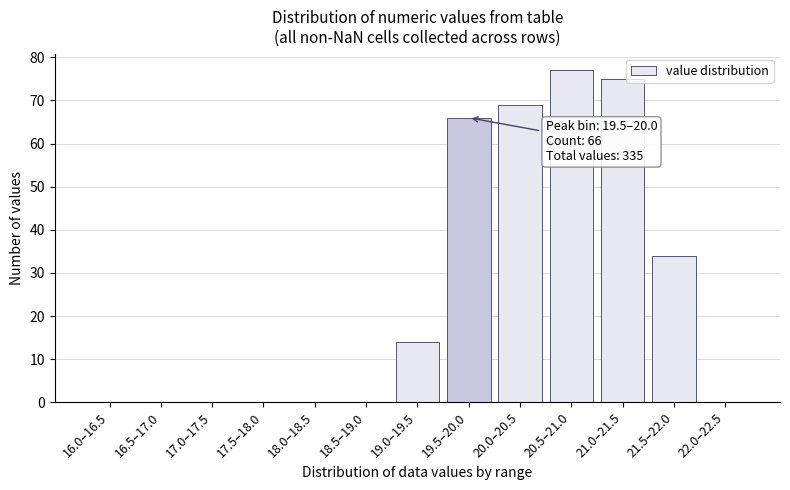

Reading right to left, extract all data points from this chart.

22.0–22.5=0	21.5–22.0=34	21.0–21.5=75	20.5–21.0=77	20.0–20.5=69	19.5–20.0=66	19.0–19.5=14	18.5–19.0=0	18.0–18.5=0	17.5–18.0=0	17.0–17.5=0	16.5–17.0=0	16.0–16.5=0